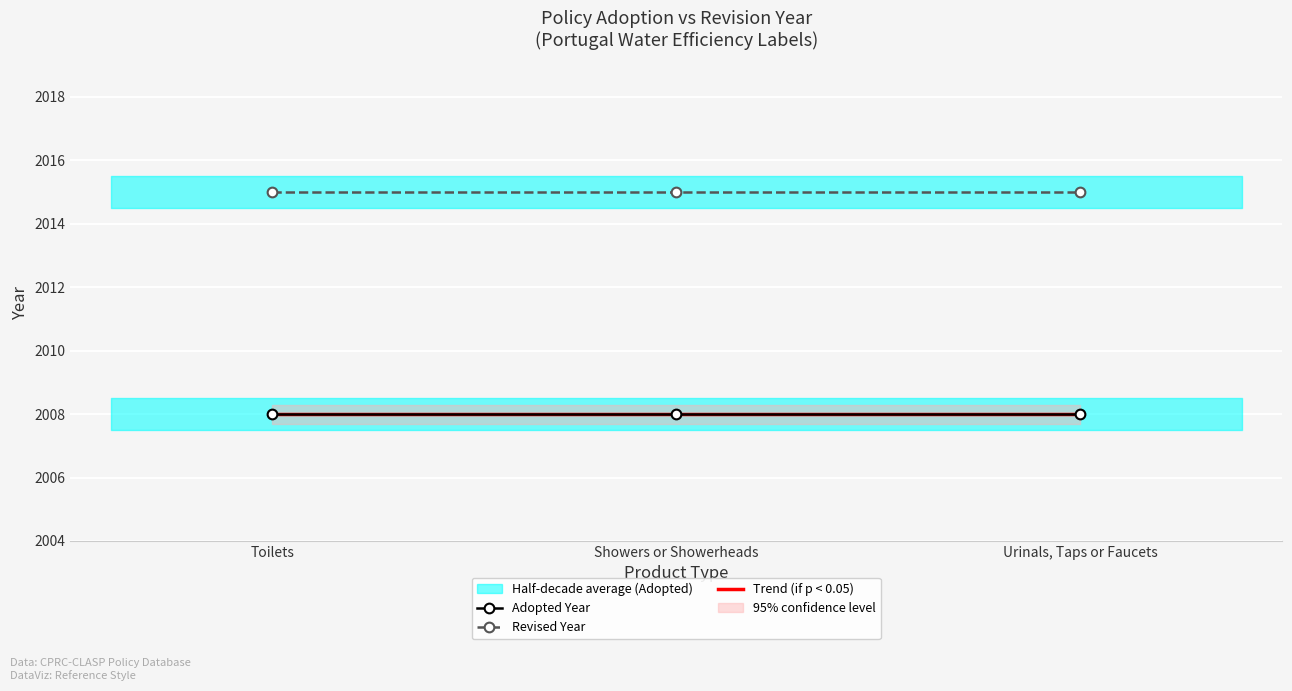

Reading left to right, transcribe all the data shown in this chart.

Adopted Year: Toilets=2008	Showers or Showerheads=2008	Urinals, Taps or Faucets=2008
Revised Year: Toilets=2015	Showers or Showerheads=2015	Urinals, Taps or Faucets=2015
Trend (if p < 0.05): Toilets=2008	Showers or Showerheads=2008	Urinals, Taps or Faucets=2008